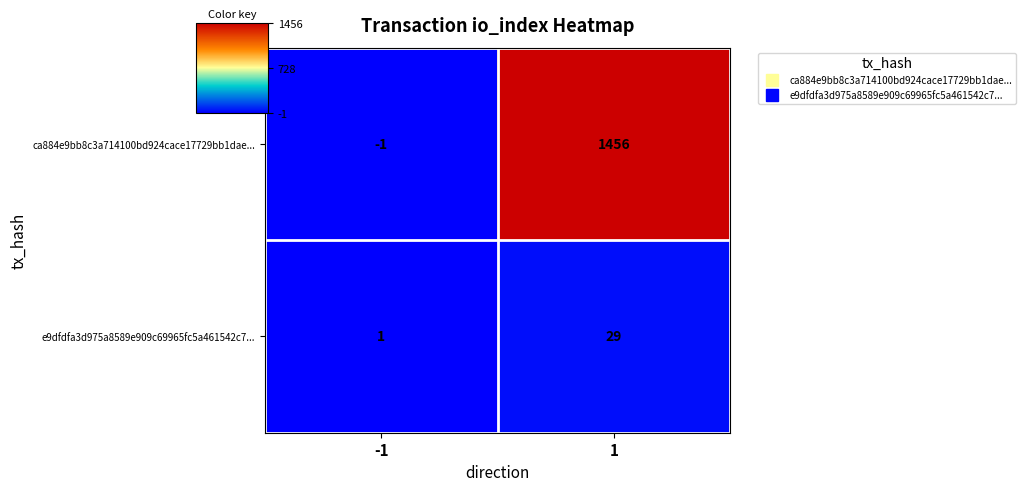

Reading right to left, what are all the values shown in this chart?

ca884e9bb8c3a714100bd924cace17729bb1dae...: 1=1456	-1=-1
e9dfdfa3d975a8589e909c69965fc5a461542c7...: 1=29	-1=1